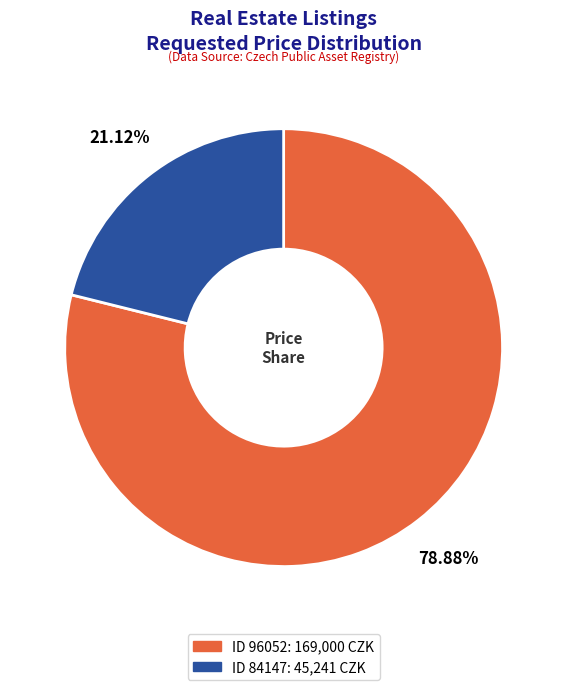

What is the ratio of the value at ID 84147: 45,241 CZK to the value at ID 96052: 169,000 CZK?

0.3